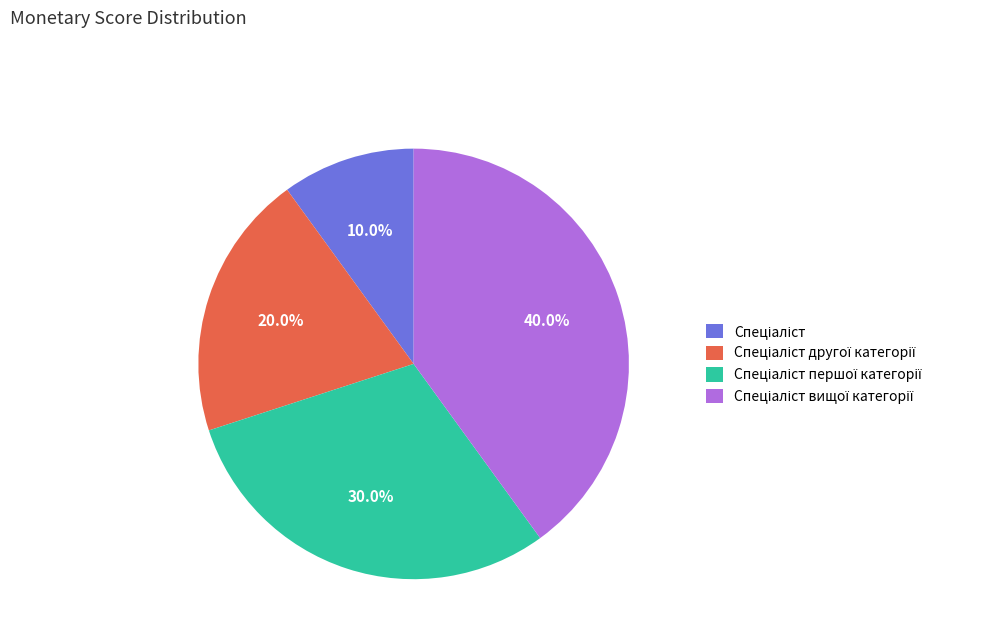

Is there a majority slice in this chart?

No